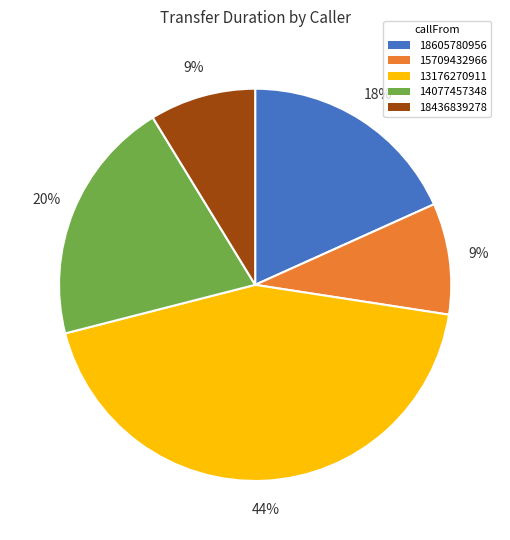

To the nearest percent, what is the difference between the 14077457348 and 18436839278 slice percentages?

11%